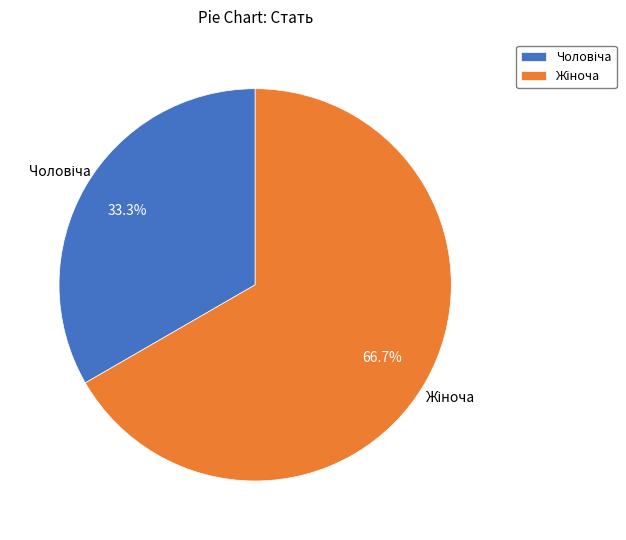

Does any single category account for the majority?

Yes